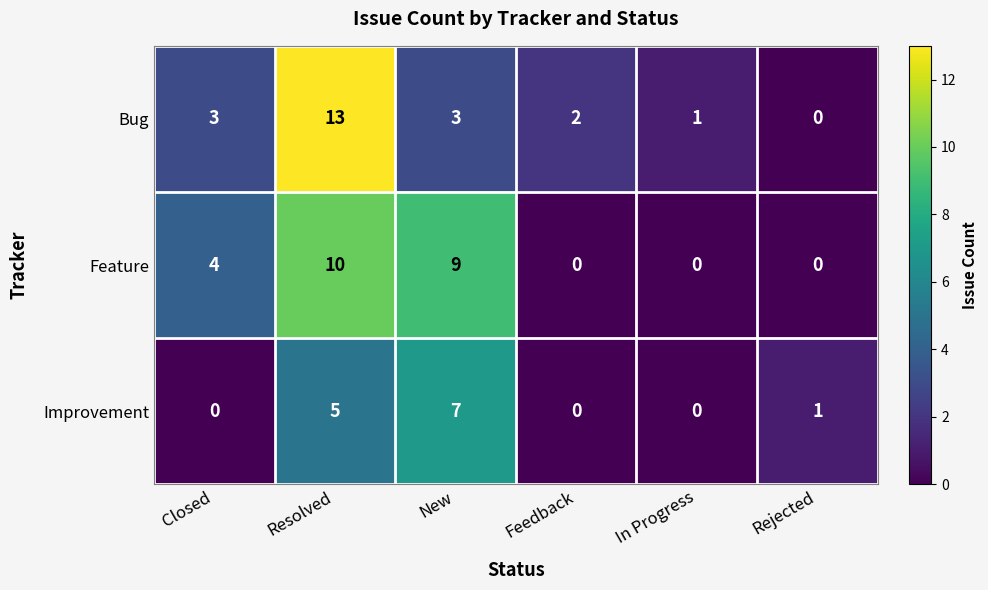

At which label does Improvement first exceed 1?

Resolved